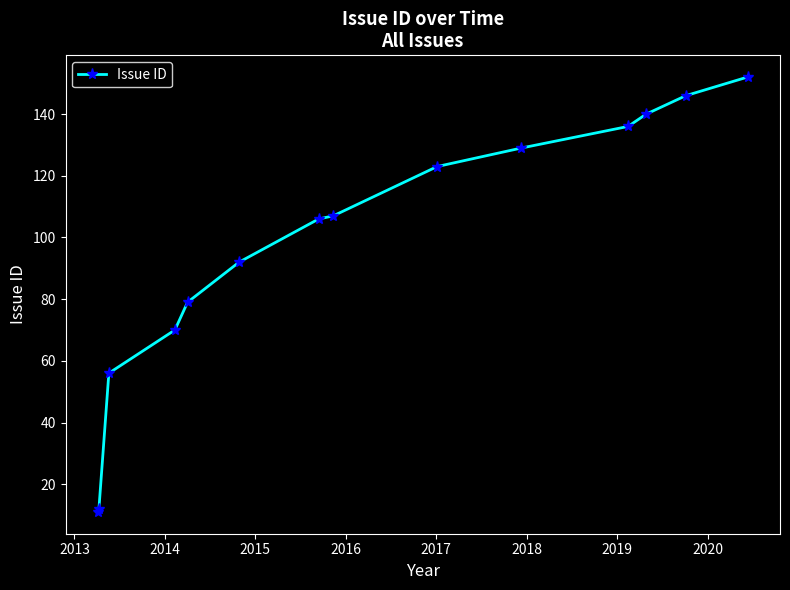

What is the difference between the second highest and minimum values?

135